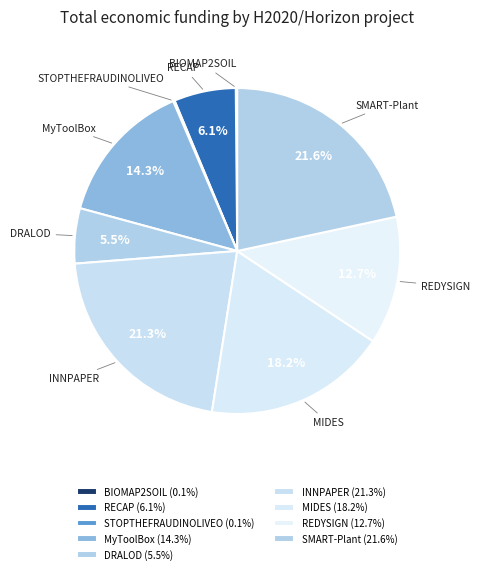

What percentage is the SMART-Plant slice, to the nearest percent?

22%